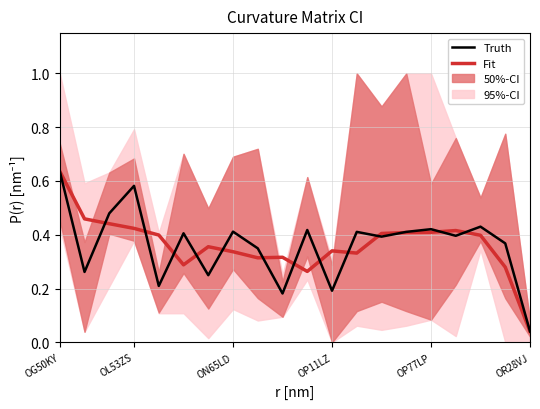

Is it true that Fit equals 0.4 at 13?

True